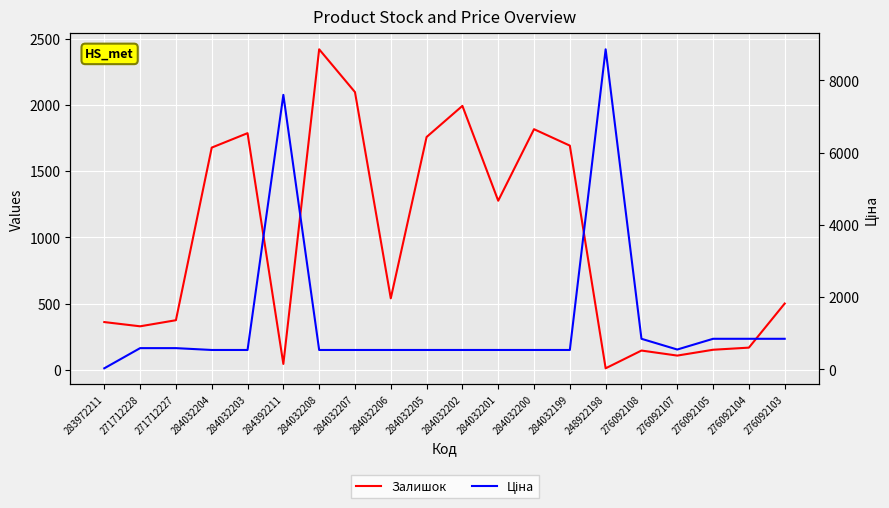

What are all the series names shown in the legend?

Залишок, Ціна